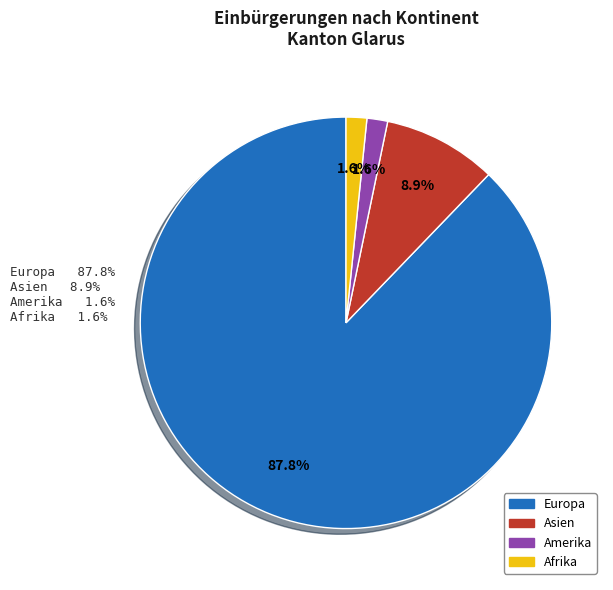

To the nearest percent, what percentage of the pie is Afrika?

2%